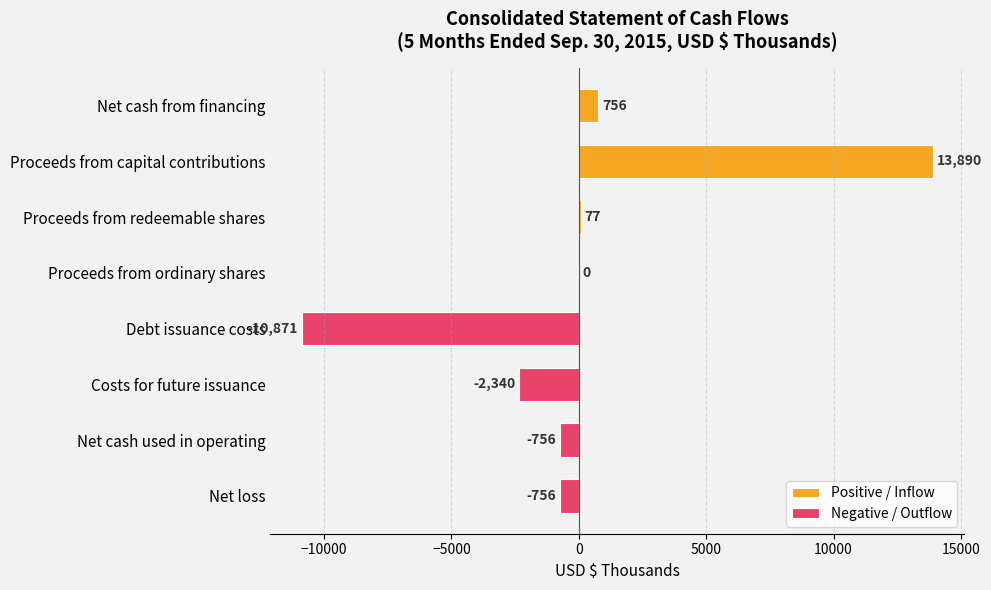

What is the lowest value of the Negative / Outflow series?

-10871